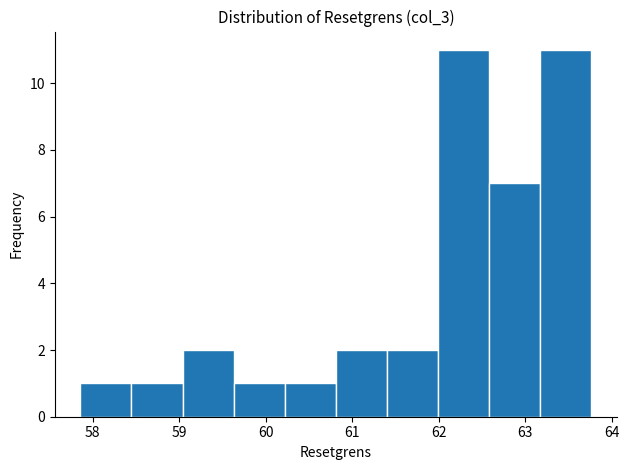

Reading left to right, transcribe this chart: for each bar, give the range it covers on the x-axis and its height. Neither the bar edges nor the heights are printed on the chart, so give them approximately, as read against the axes.

57.9 to 58.4: 1
58.4 to 59.0: 1
59.0 to 59.6: 2
59.6 to 60.2: 1
60.2 to 60.8: 1
60.8 to 61.4: 2
61.4 to 62.0: 2
62.0 to 62.6: 11
62.6 to 63.2: 7
63.2 to 63.8: 11